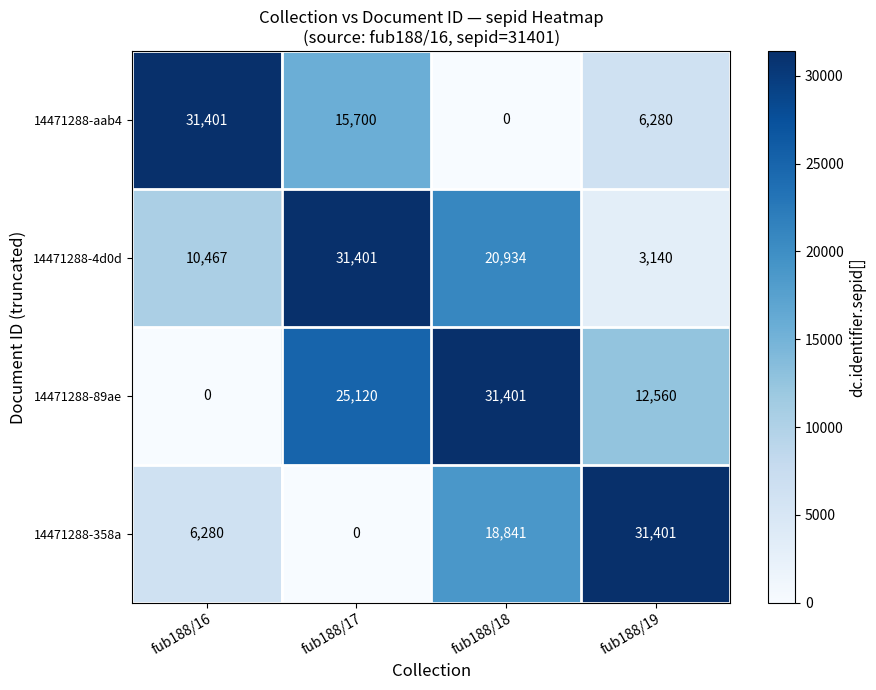

Which series has the largest total across all categories?

14471288-89ae